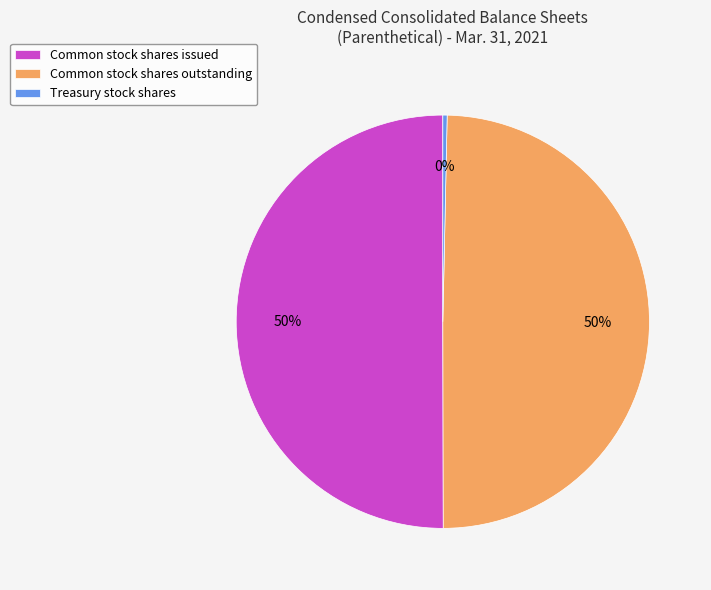

Which slice is the smallest?

Treasury stock shares